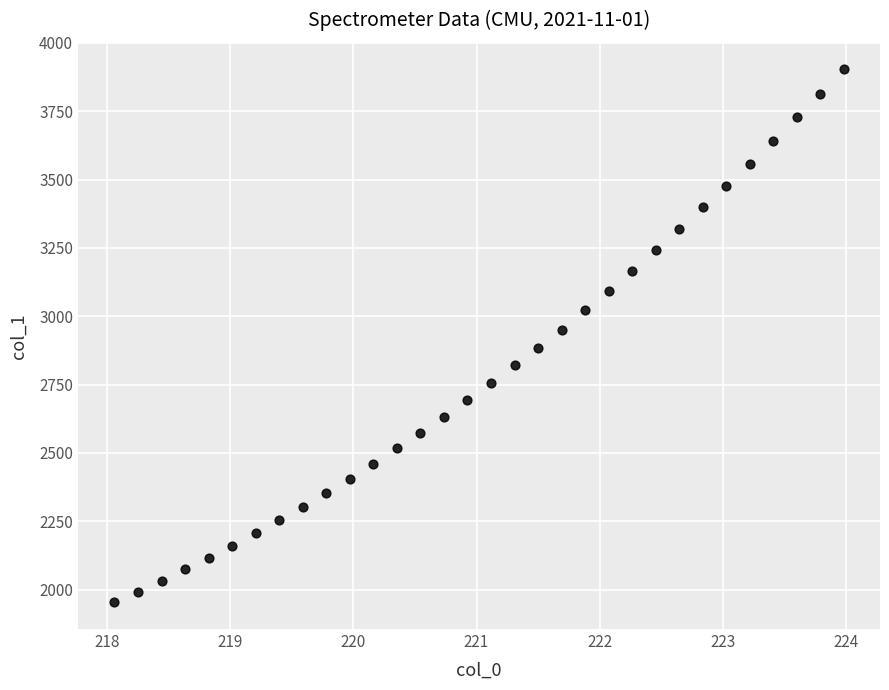

What is the range of X values (max minus min)?

5.9